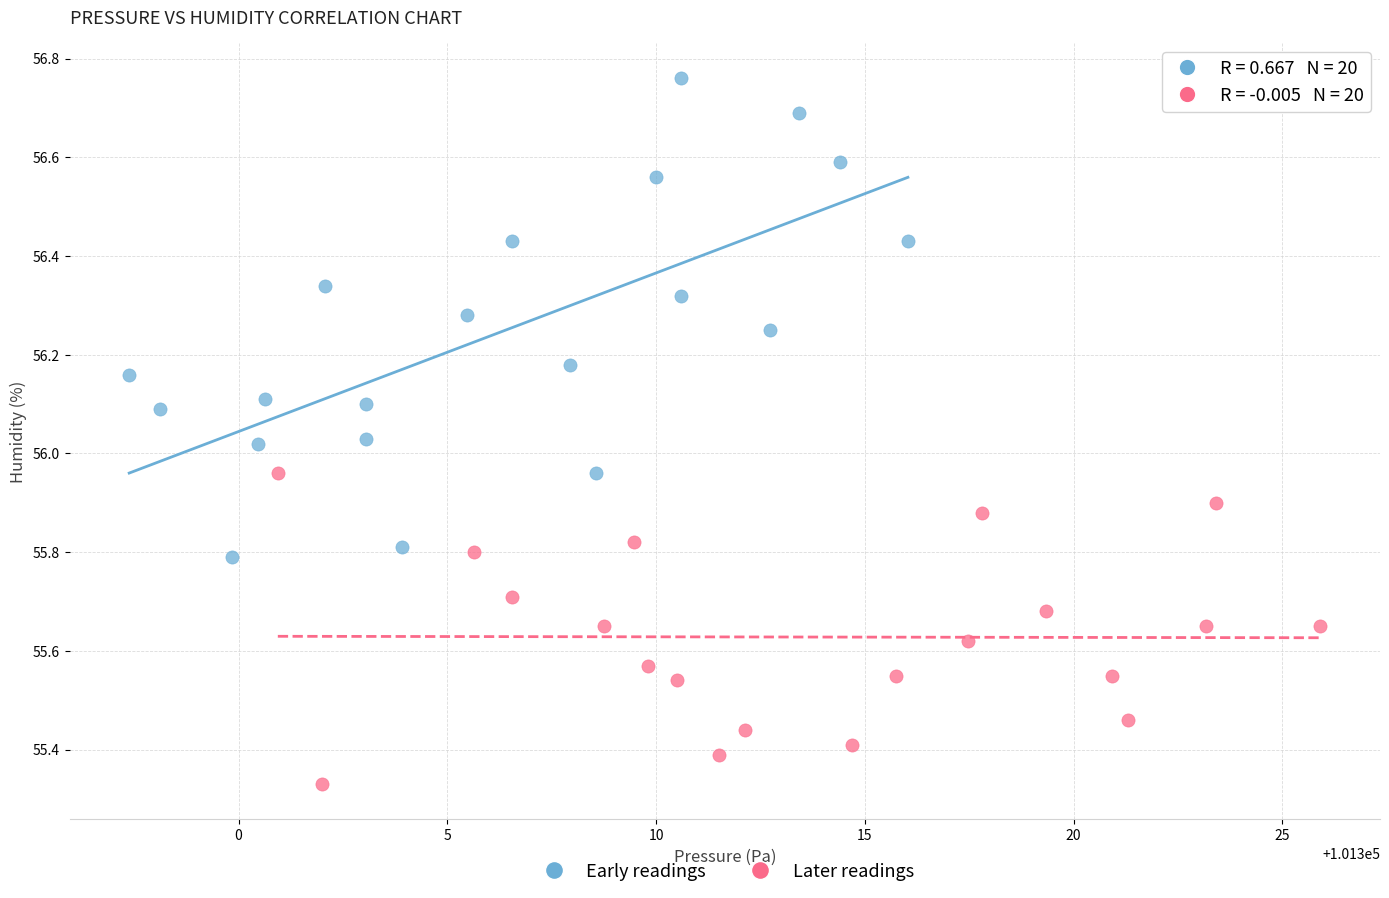

Which series contains the highest Y value?

Early readings